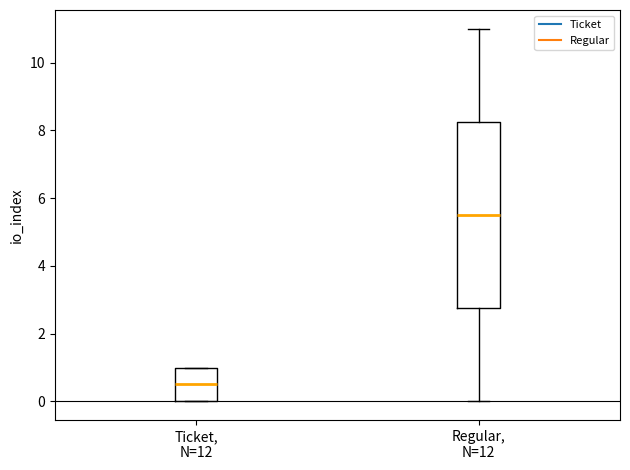

Where does the median line of the box for Regular, N=12 sit on the y-axis? The values are not printed on the chart, so give them approximately, as read against the axis.

5.6